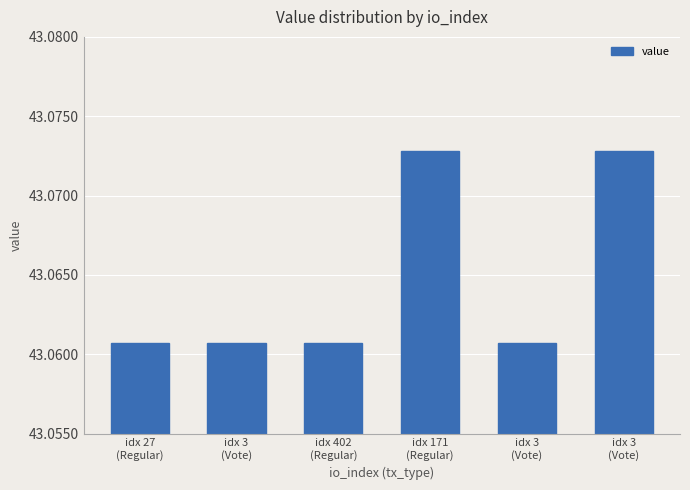

Reading left to right, extract all data points from this chart.

43.1	43.1	43.1	43.1	43.1	43.1